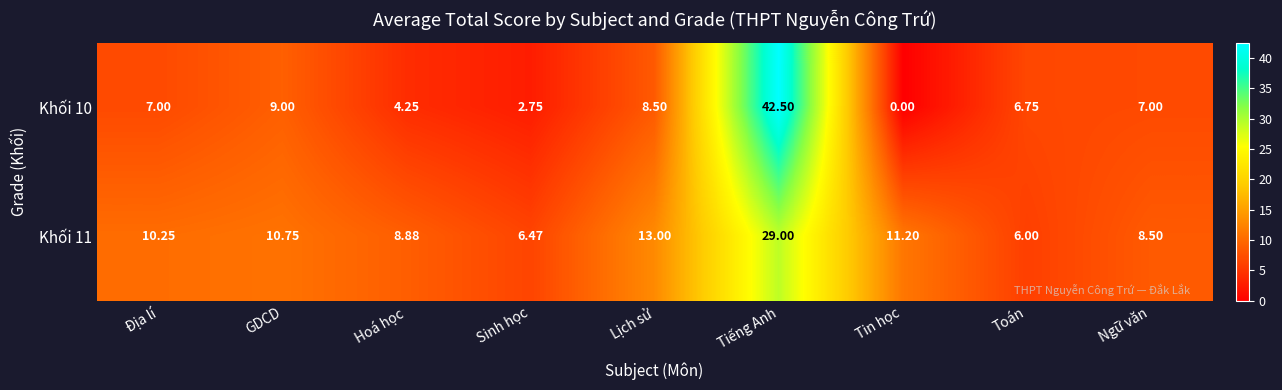

Rank the series at GDCD from highest to lowest value.

Khối 11, Khối 10